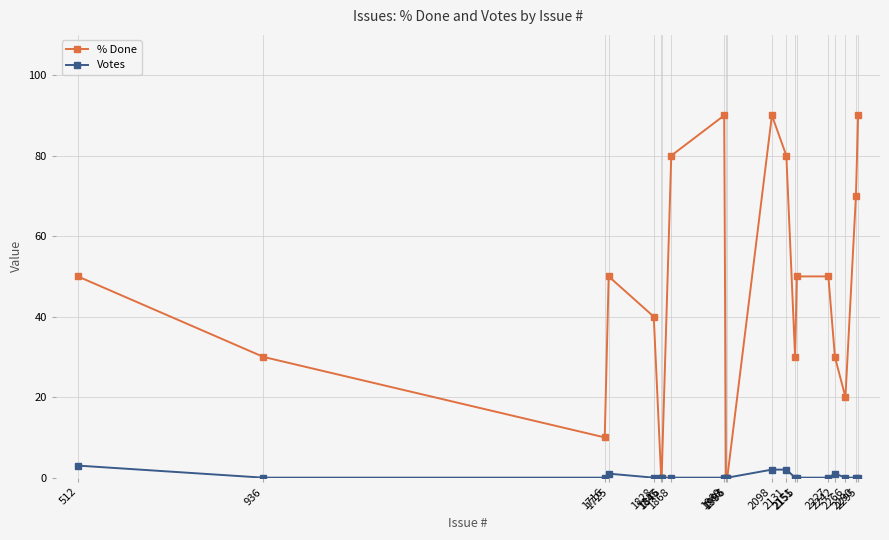

What is the sum of all % Done values?

860